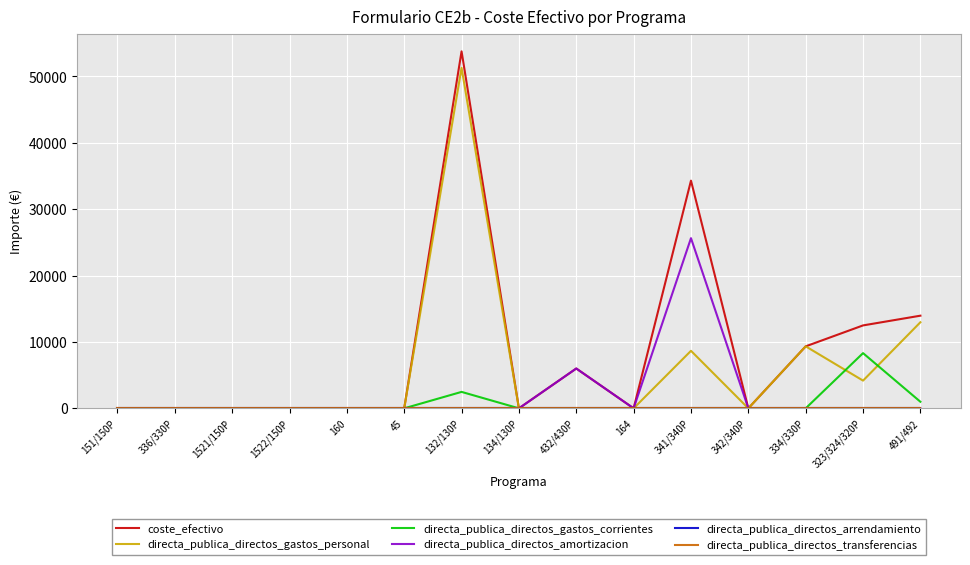

Which has a higher value, 45 or 341/340P?

341/340P